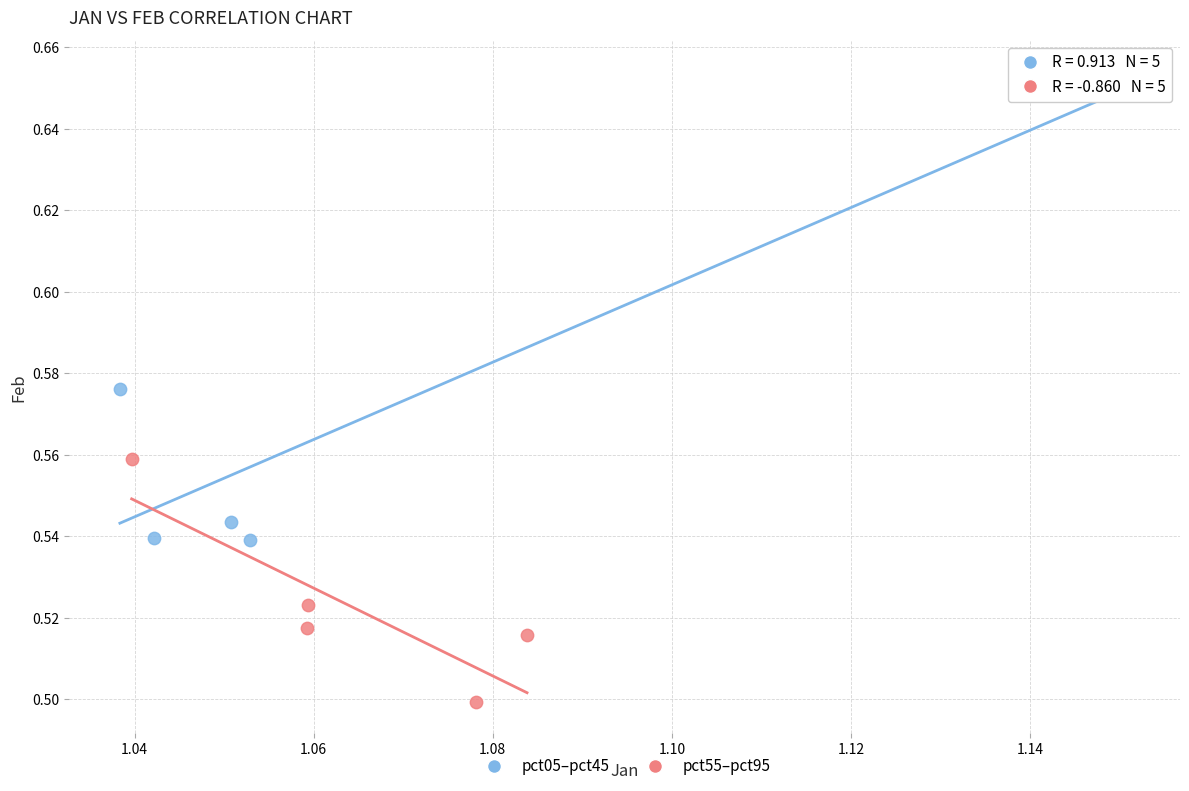

Which series contains the lowest Y value?

pct55–pct95